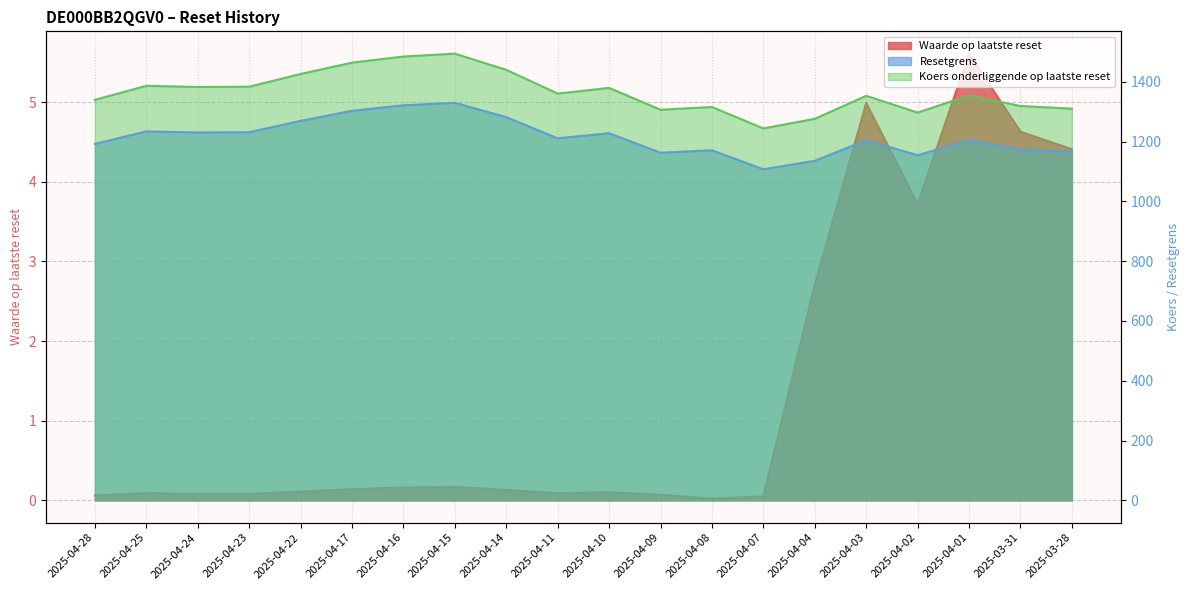

True or false: Waarde op laatste reset has more than 1 interior local peaks.

True